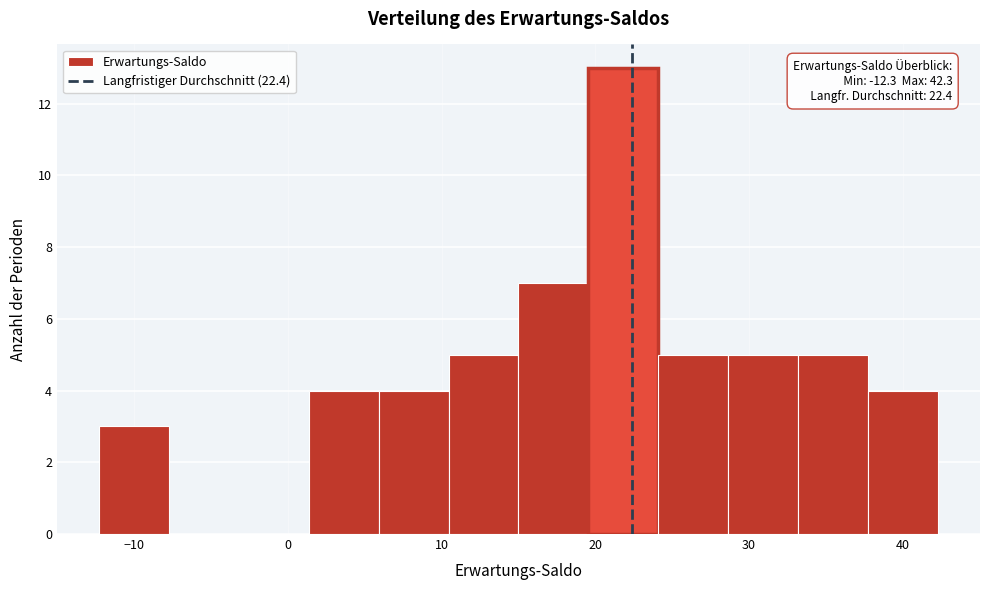

Which range on the x-axis has the tallest bar?

20 to 24